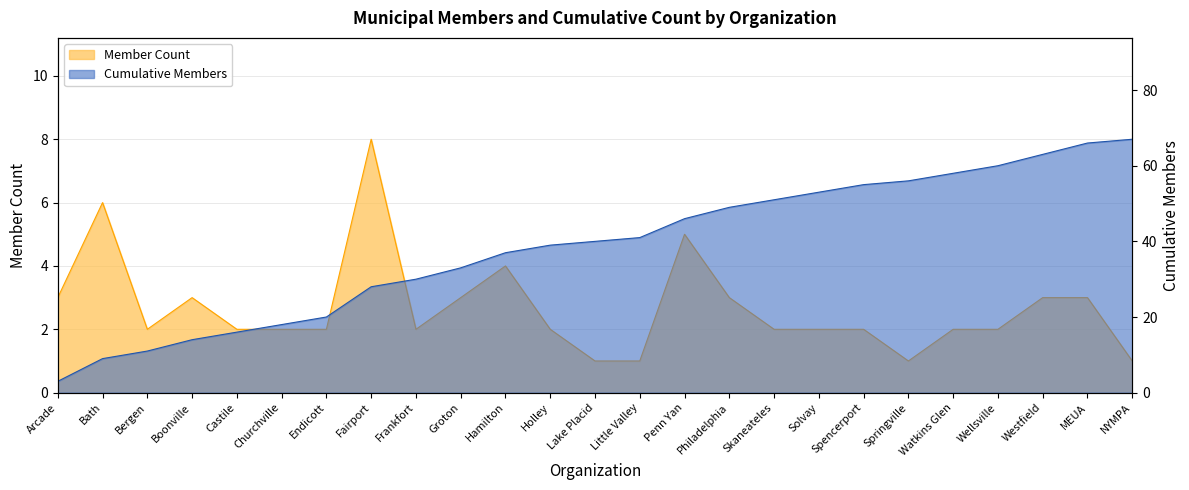

Reading left to right, extract all data points from this chart.

Member Count: 3	6	2	3	2	2	2	8	2	3	4	2	1	1	5	3	2	2	2	1	2	2	3	3	1
Cumulative Members: 3	9	11	14	16	18	20	28	30	33	37	39	40	41	46	49	51	53	55	56	58	60	63	66	67